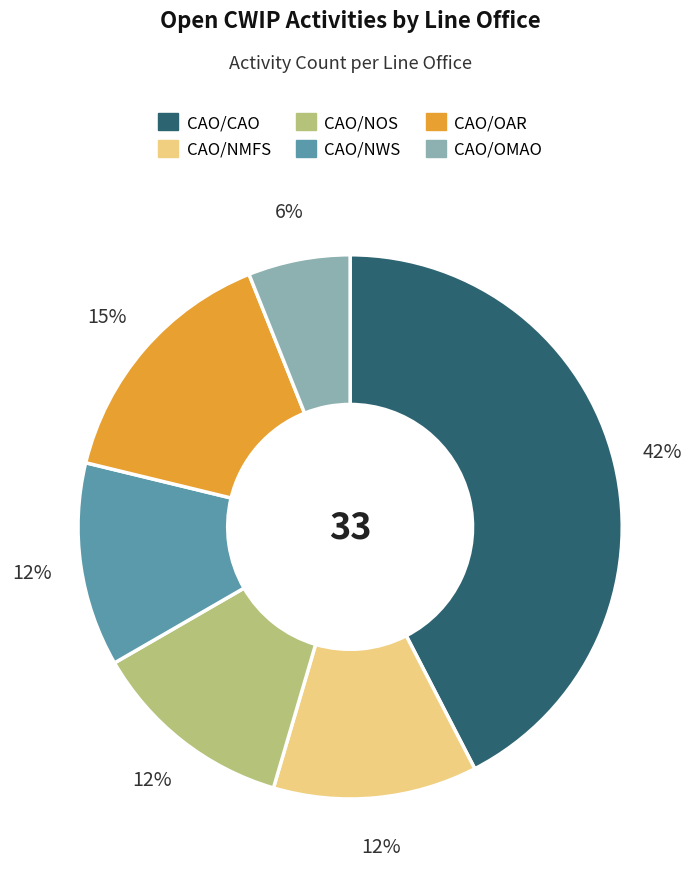

Do CAO/OMAO and CAO/NOS together represent more than half of the pie?

No